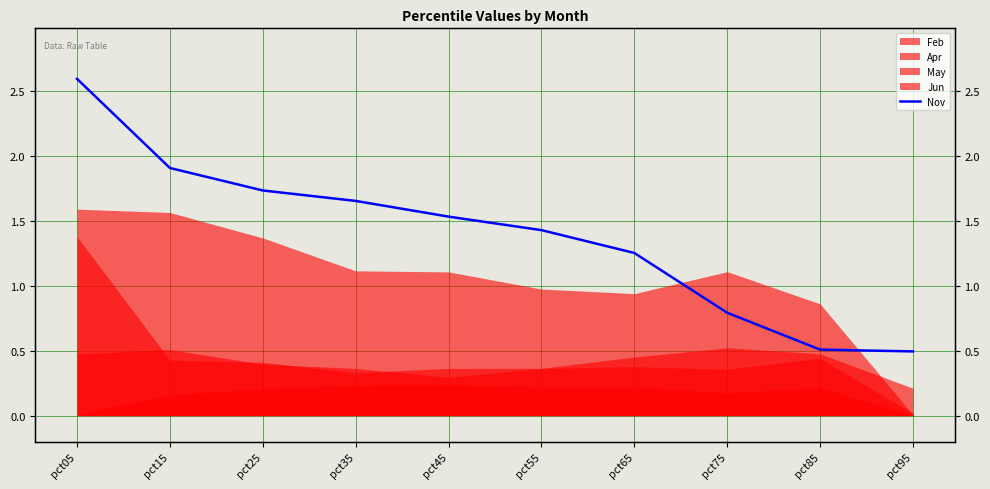

Rank the categories by value from lowest to highest.

pct95, pct85, pct75, pct65, pct55, pct45, pct35, pct25, pct15, pct05